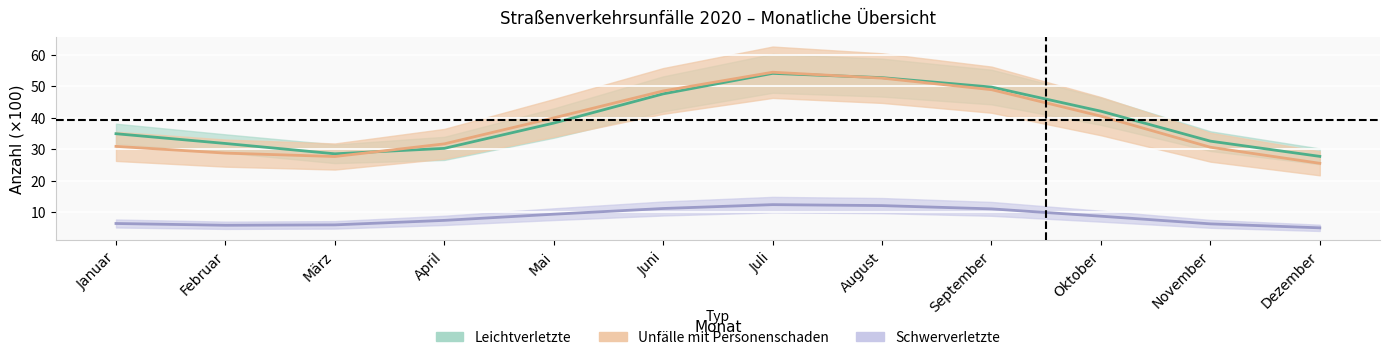

True or false: Unfälle mit Personenschaden has more than 0 interior local peaks.

True